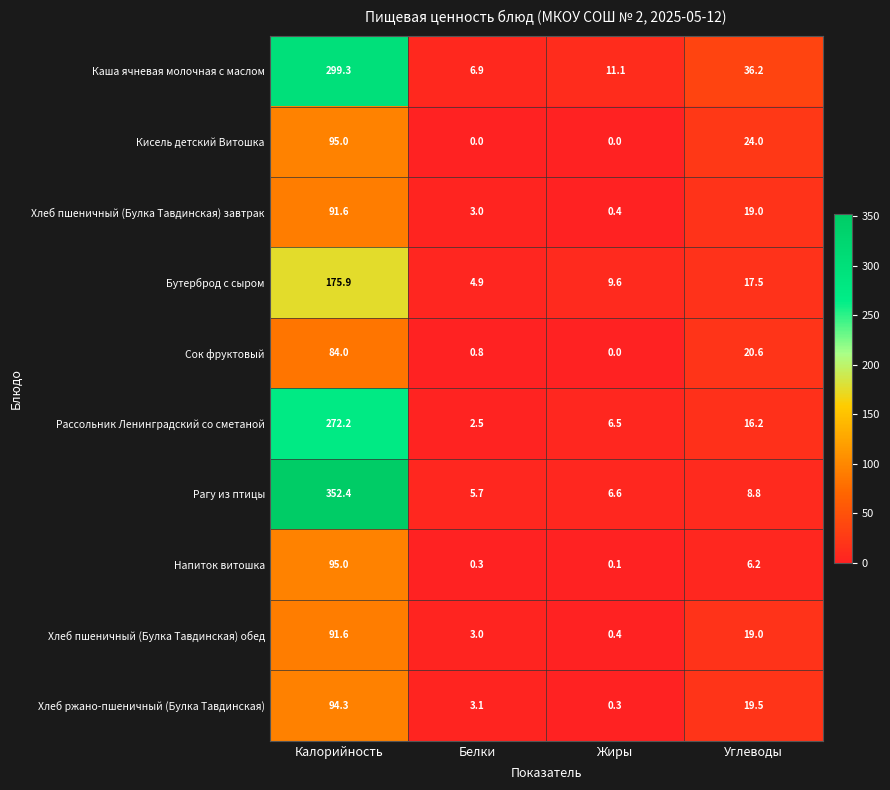

What is the difference between the maximum and minimum values in the Хлеб пшеничный (Булка Тавдинская) обед series?

91.2